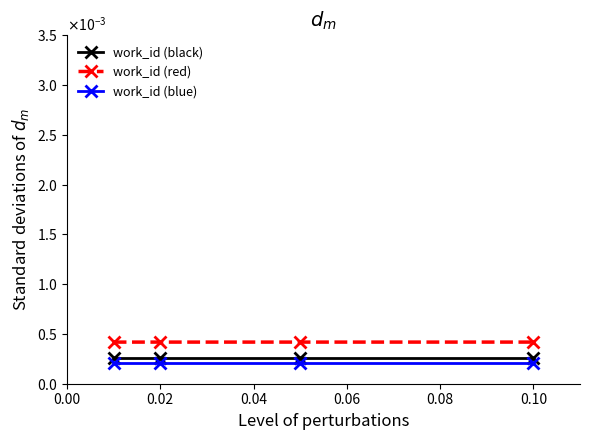

At which category is the sum across all series the highest?

0.10